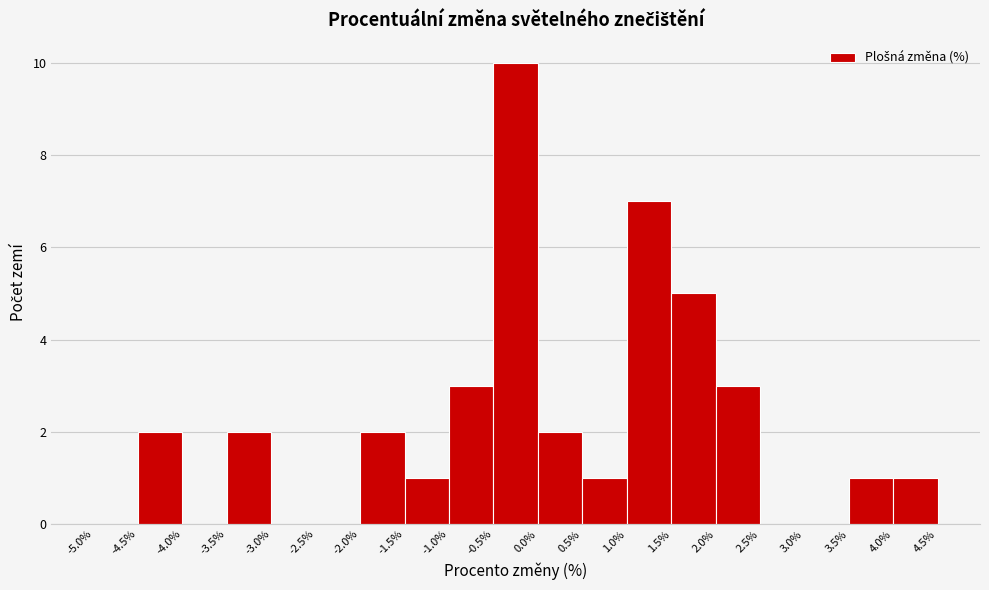

Reading left to right, list every bar in this chart as the range it spans on the x-axis followed by its height. The values are not printed on the chart, so give them approximately, as read against the axis.

-5.0% to -4.5%: 0
-4.5% to -4.0%: 2
-4.0% to -3.5%: 0
-3.5% to -3.0%: 2
-3.0% to -2.5%: 0
-2.5% to -2.0%: 0
-2.0% to -1.5%: 2
-1.5% to -1.0%: 1
-1.0% to -0.5%: 3
-0.5% to 0.0%: 10
0.0% to 0.5%: 2
0.5% to 1.0%: 1
1.0% to 1.5%: 7
1.5% to 2.0%: 5
2.0% to 2.5%: 3
2.5% to 3.0%: 0
3.0% to 3.5%: 0
3.5% to 4.0%: 1
4.0% to 4.5%: 1